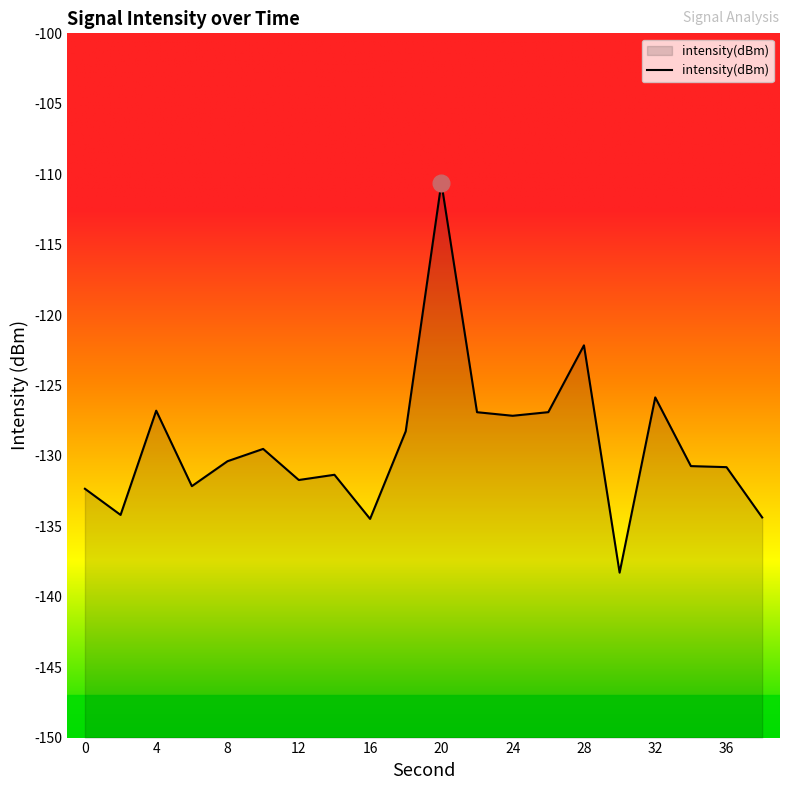

Rank the categories by value from lowest to highest.

30, 16, 38, 2, 0, 6, 12, 14, 36, 34, 8, 10, 18, 24, 22, 26, 4, 32, 28, 20